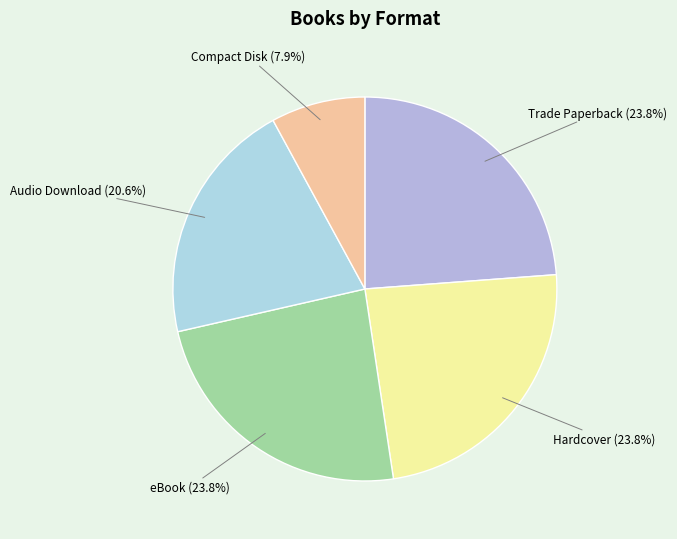

To the nearest percent, what is the average slice percentage?

20%